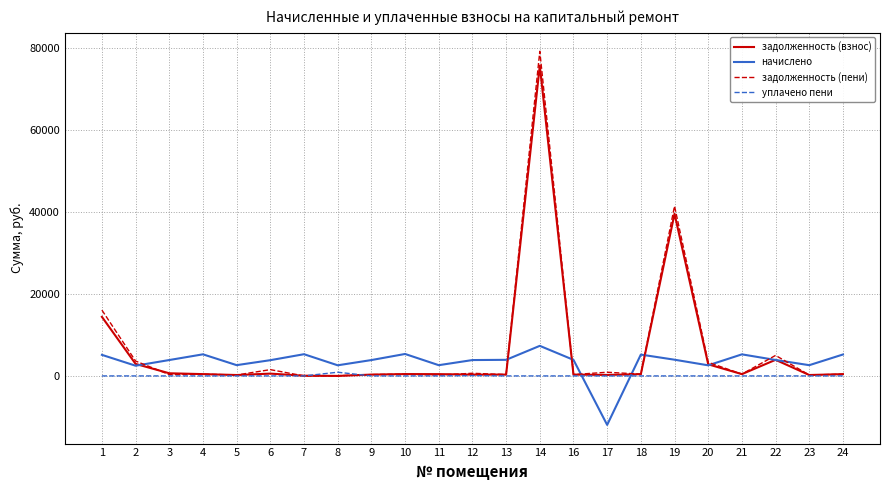

Which category has the lowest value in the начислено series?

17